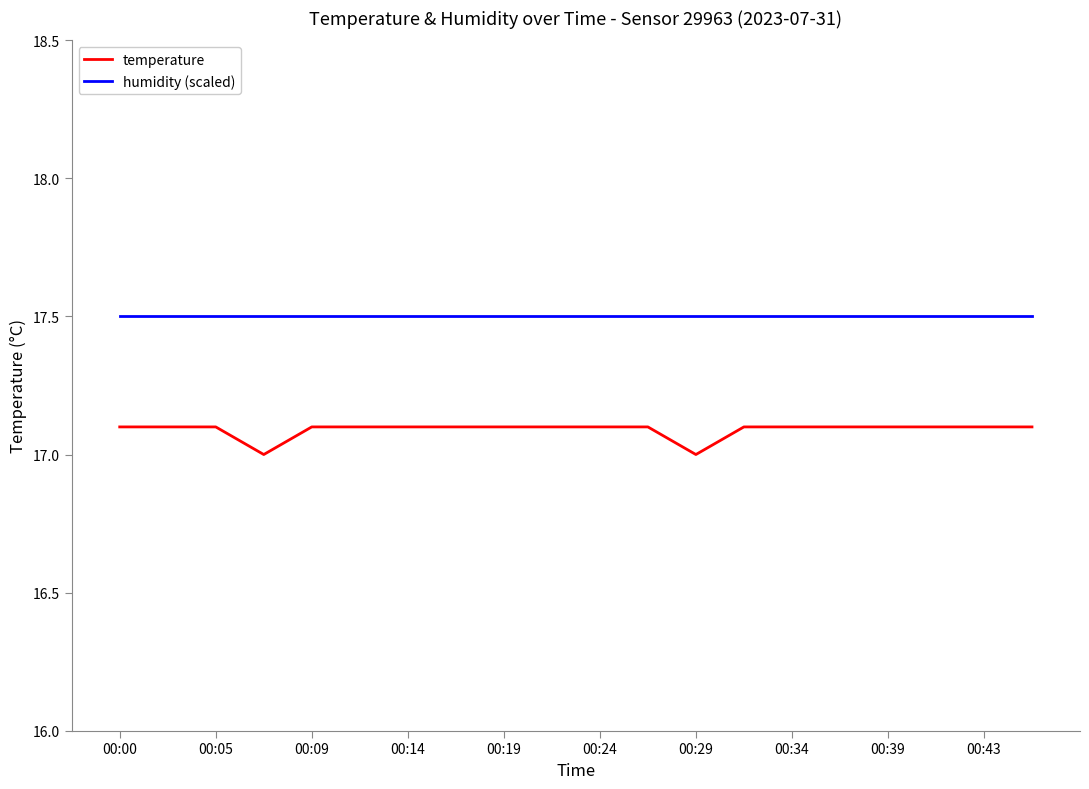

Rank the series by their maximum value, from lowest to highest.

temperature, humidity (scaled)